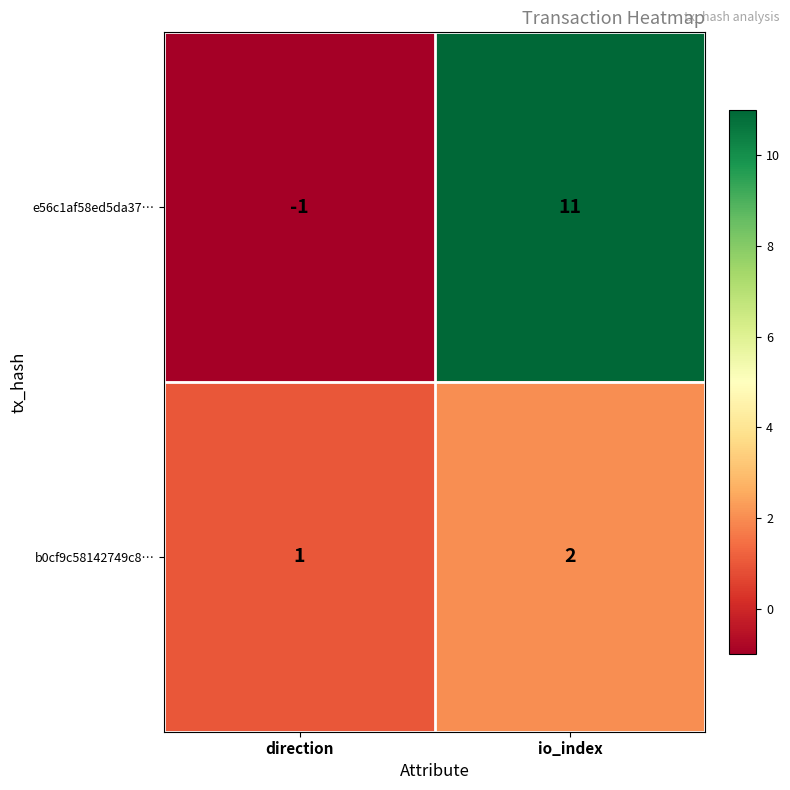

Which series changed the most between direction and io_index?

e56c1af58ed5da37…